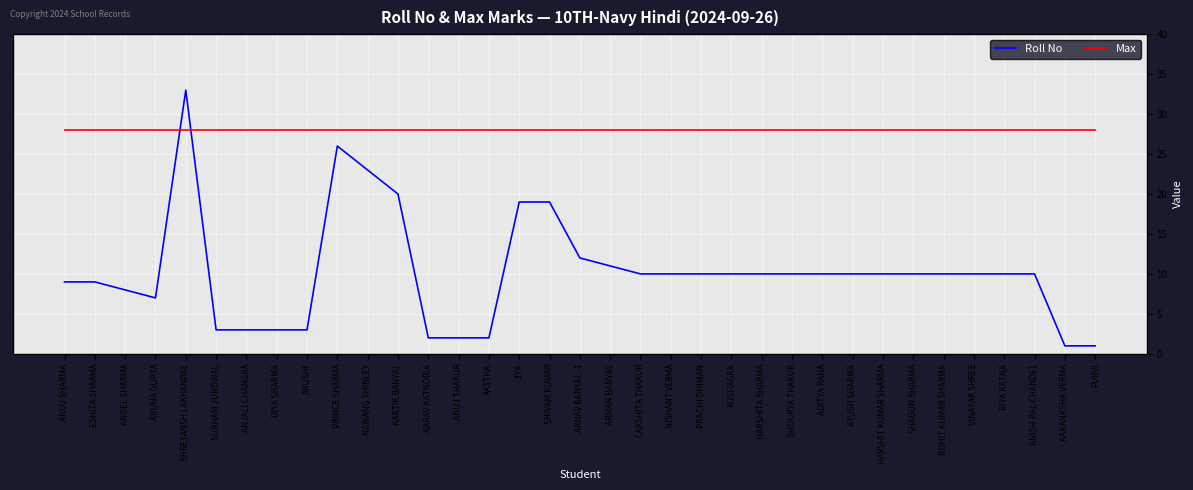

Reading right to left, list all the values displayed in this chart.

Roll No: PURVI=1	AAKANKSHA VERMA=1	ANISH PAL CHANDEL=10	RIYA KATNA=10	VINAYAK SHREE=10	ROHIT KUMAR SHARMA=10	SHAGUN SHARMA=10	HARSHIT KUMAR SHARMA=10	AYUSH SHARMA=10	ADITYA RANA=10	SHOURYA THAKUR=10	HARSHITA SHARMA=10	KUSHAGRA=10	PRACHI DHIMAN=10	NISHANT VERMA=10	LAKSHITA THAKUR=10	ARMAN BANYAL=11	ARNAV BANYAL -1=12	SHIVAM KUMAR=19	JIYA=19	AASTHA=2	ANUJ THAKUR=2	AARAV KATNORIA=2	KARTIK BANYAL=20	NAWANG THINLEY=23	PRINCE SHARMA=26	ARUSHI=3	DIYA SHARMA=3	ANJALI CHANGRA=3	SUBHAM JUNDWAL=3	SHREYANSH LAKHANPAL=33	ARUNA GUPTA=7	ANGEL SHARMA=8	ESHITA SHARMA=9	ANUJ SHARMA=9
Max: PURVI=28	AAKANKSHA VERMA=28	ANISH PAL CHANDEL=28	RIYA KATNA=28	VINAYAK SHREE=28	ROHIT KUMAR SHARMA=28	SHAGUN SHARMA=28	HARSHIT KUMAR SHARMA=28	AYUSH SHARMA=28	ADITYA RANA=28	SHOURYA THAKUR=28	HARSHITA SHARMA=28	KUSHAGRA=28	PRACHI DHIMAN=28	NISHANT VERMA=28	LAKSHITA THAKUR=28	ARMAN BANYAL=28	ARNAV BANYAL -1=28	SHIVAM KUMAR=28	JIYA=28	AASTHA=28	ANUJ THAKUR=28	AARAV KATNORIA=28	KARTIK BANYAL=28	NAWANG THINLEY=28	PRINCE SHARMA=28	ARUSHI=28	DIYA SHARMA=28	ANJALI CHANGRA=28	SUBHAM JUNDWAL=28	SHREYANSH LAKHANPAL=28	ARUNA GUPTA=28	ANGEL SHARMA=28	ESHITA SHARMA=28	ANUJ SHARMA=28